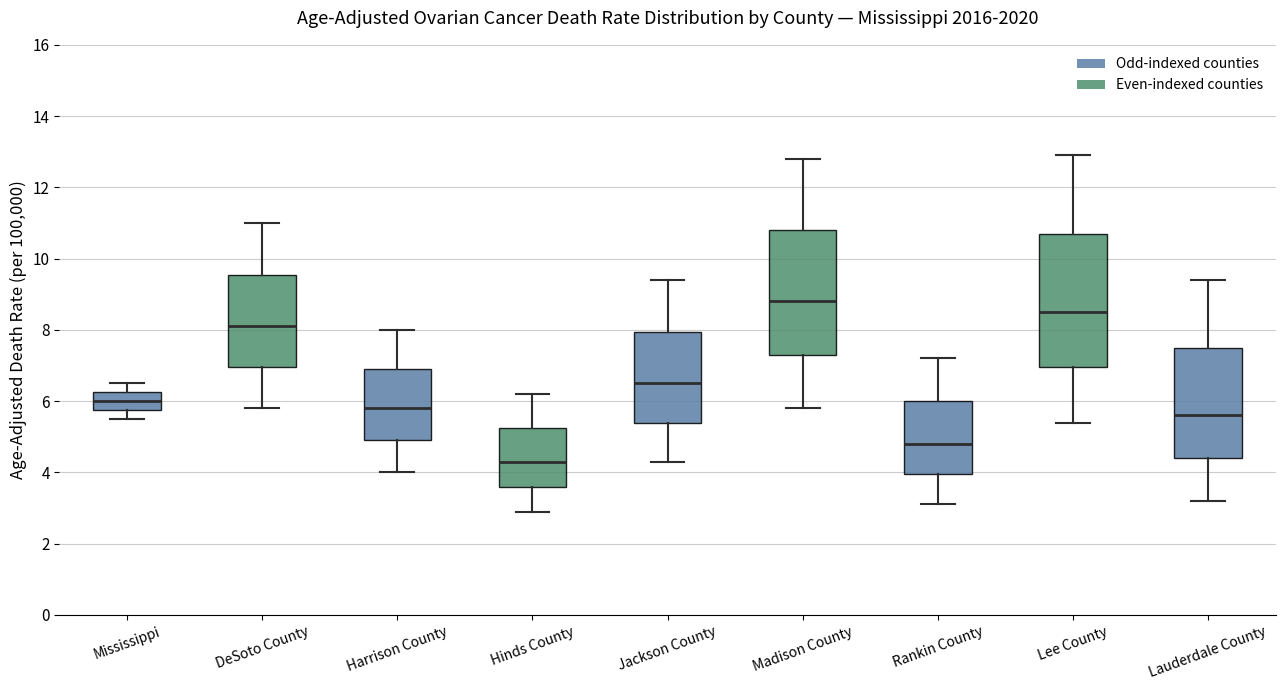

Where does the lower whisker of the box for Harrison County end on the y-axis? The values are not printed on the chart, so give them approximately, as read against the axis.

4.0